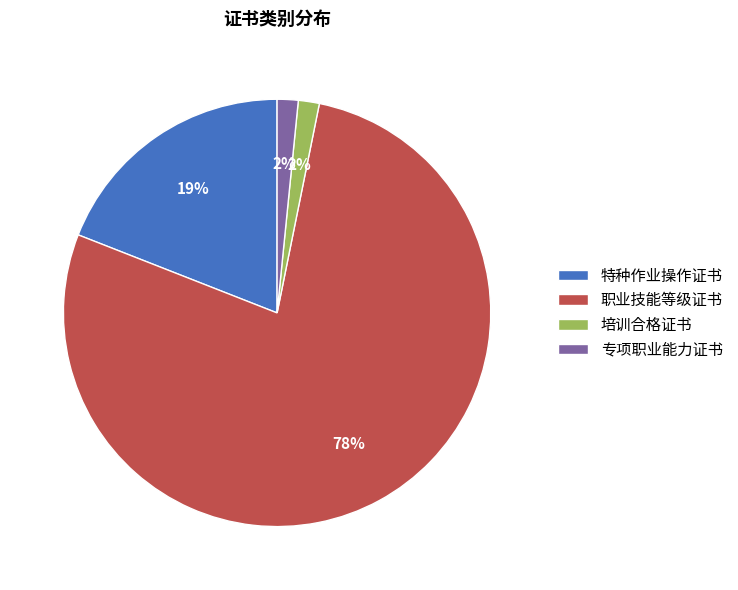

Which slice represents more than half of the pie?

职业技能等级证书